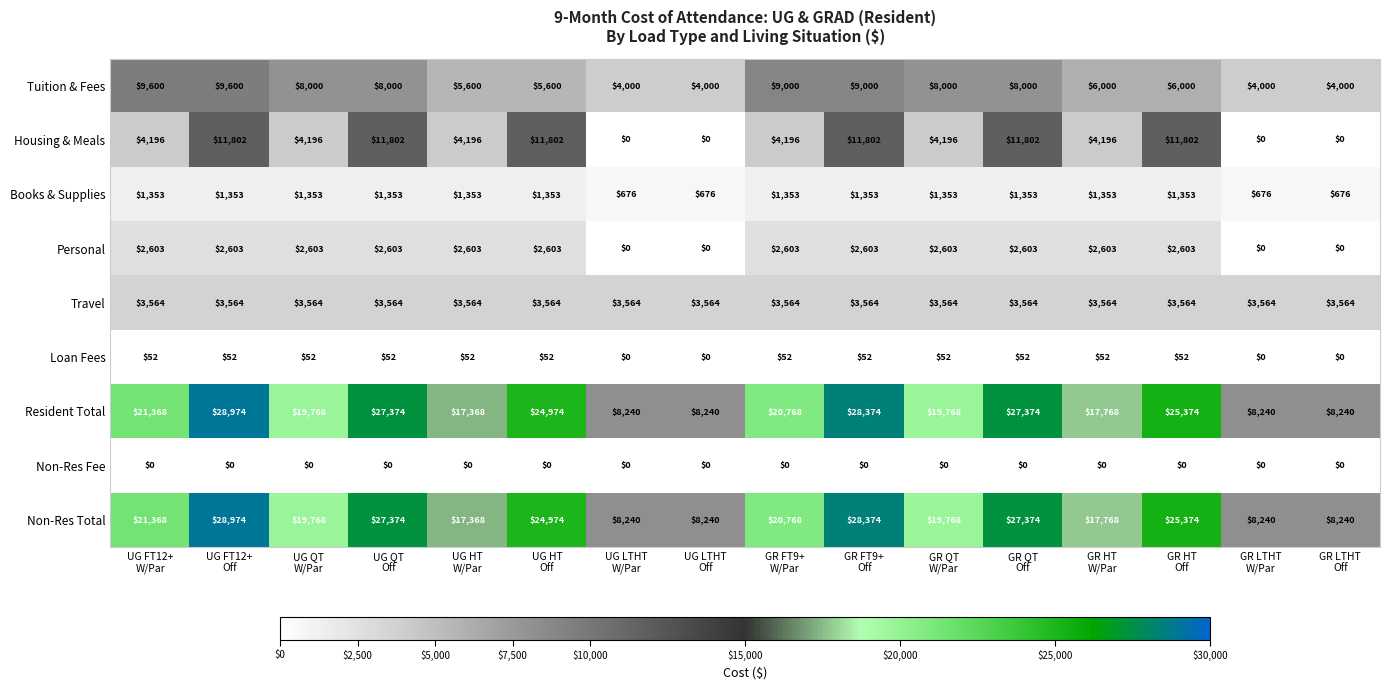

What is the average value of the Personal series?

1952